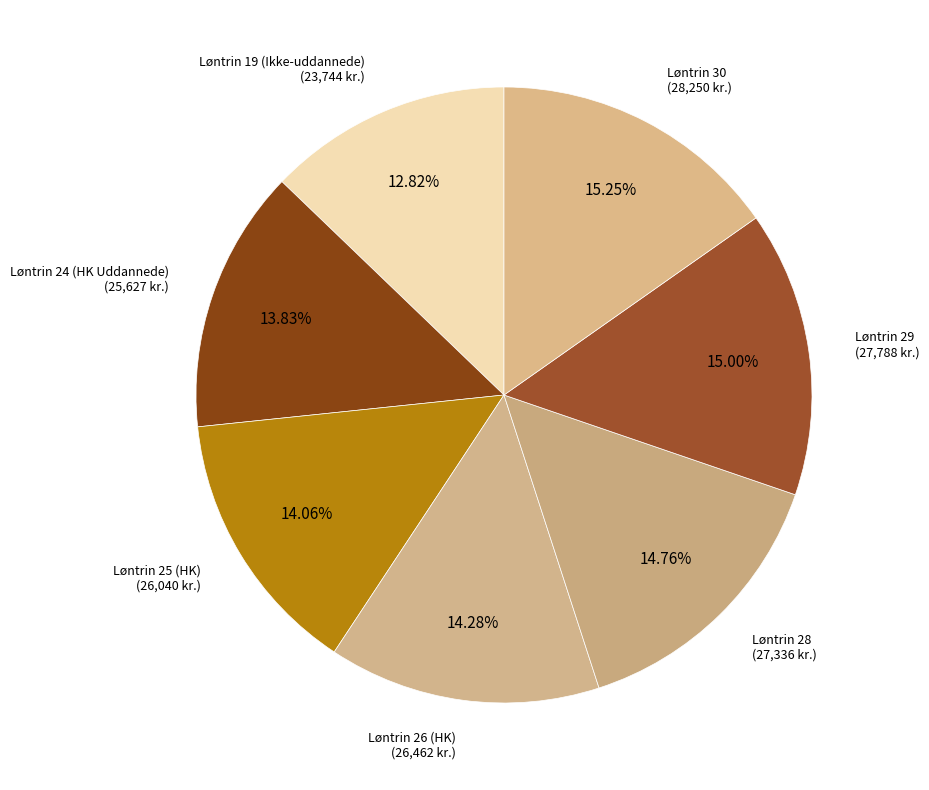

How many slices are in this pie chart?

7